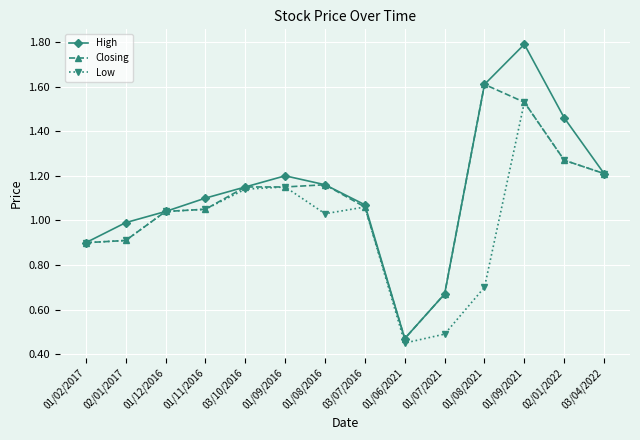

Does the chart have visible grid lines?

Yes